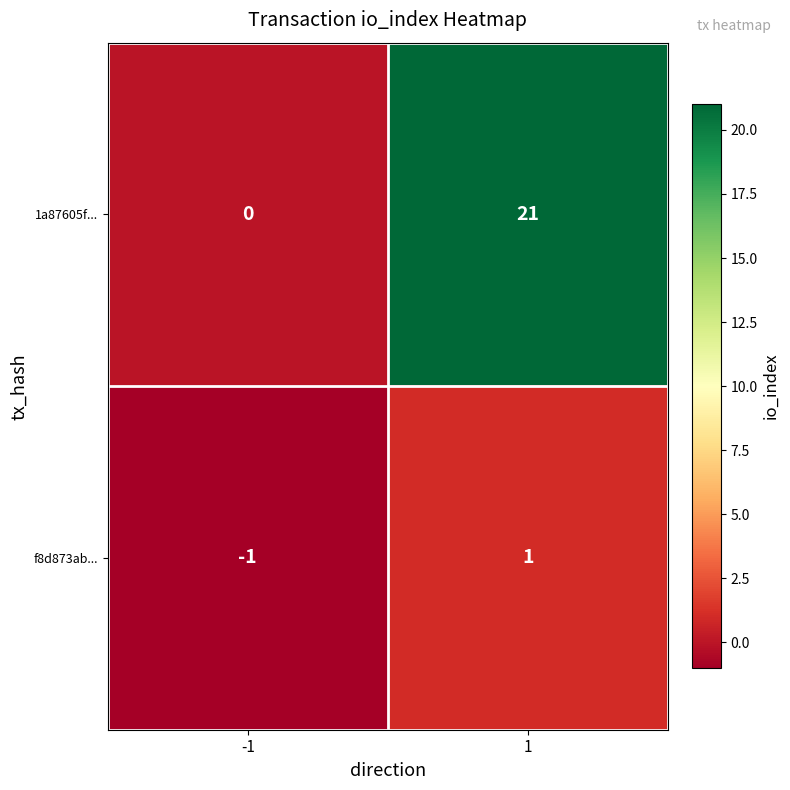

How many distinct data groups are displayed?

2